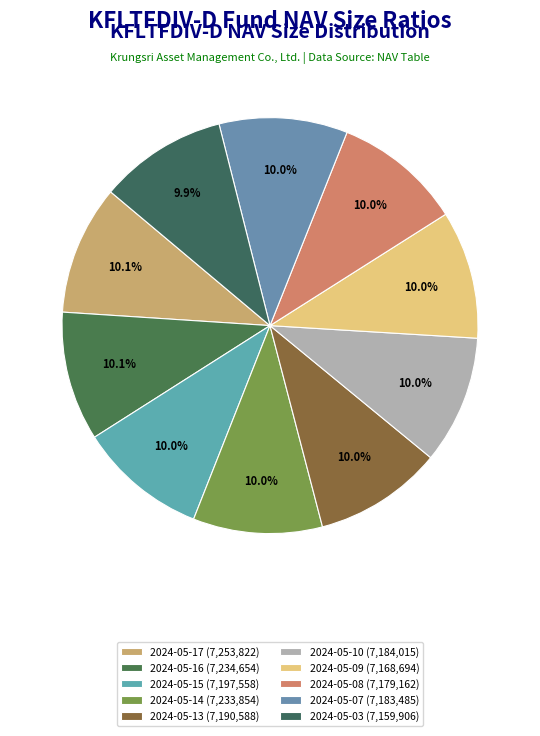

Is it true that 2024-05-10 is 4% of the pie?

False